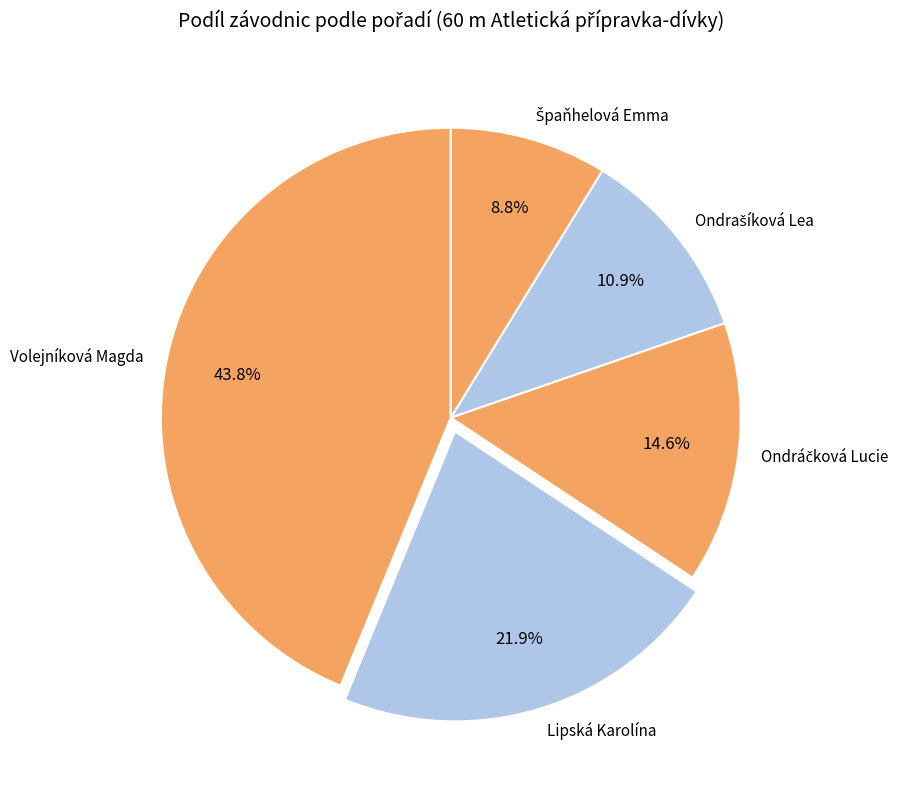

Which category has the biggest portion of the pie?

Volejníková Magda